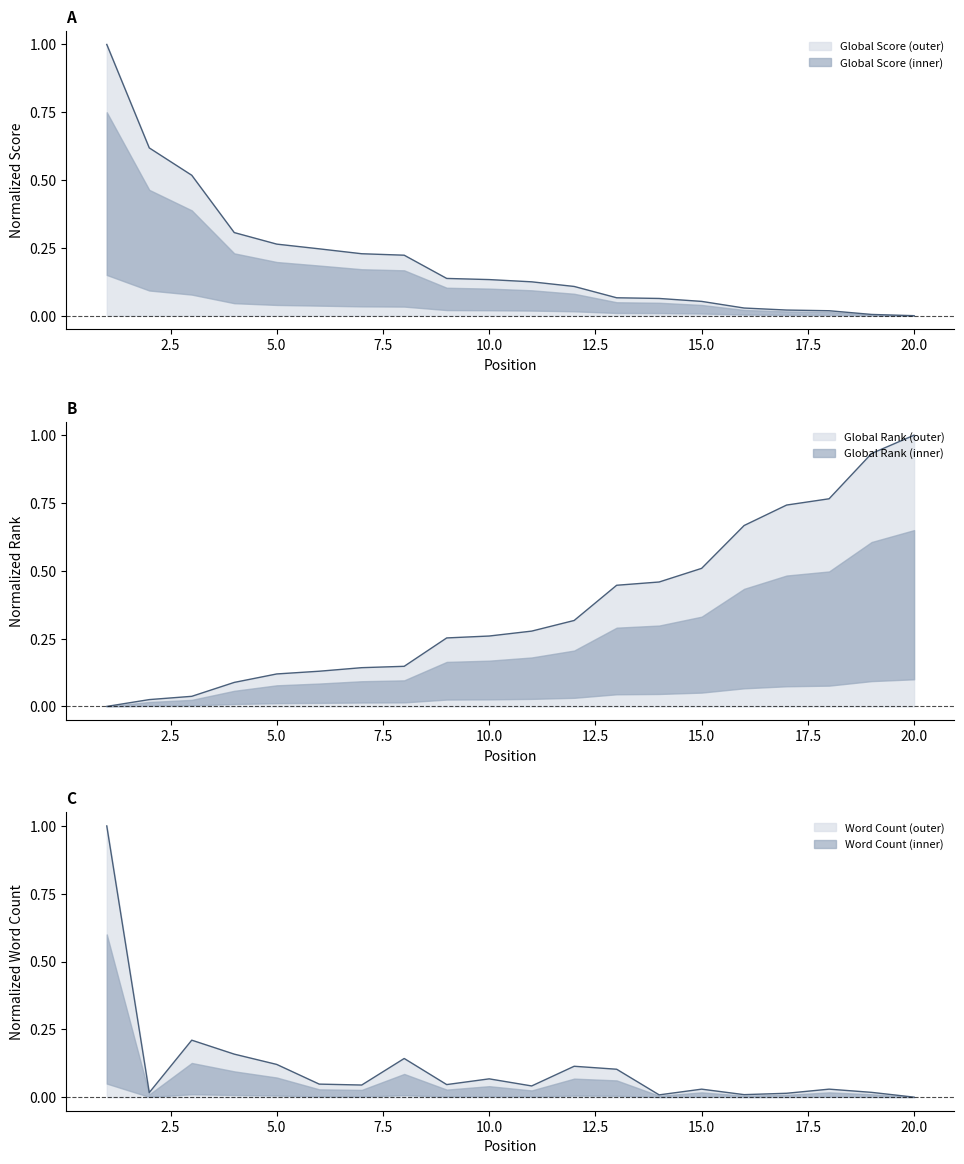

How many lines are shown in the chart?

3